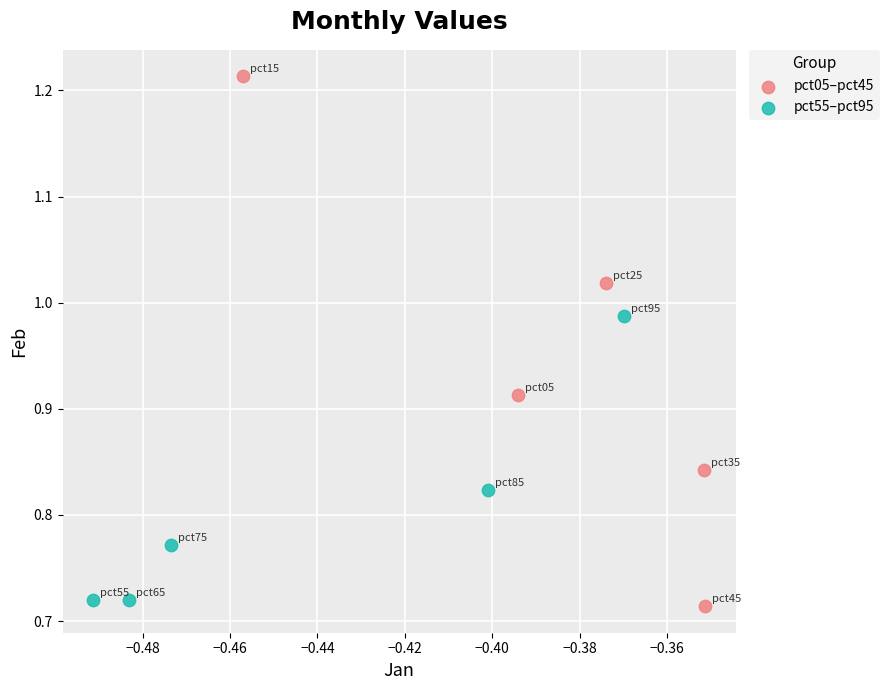

Which series contains the highest Y value?

pct05–pct45